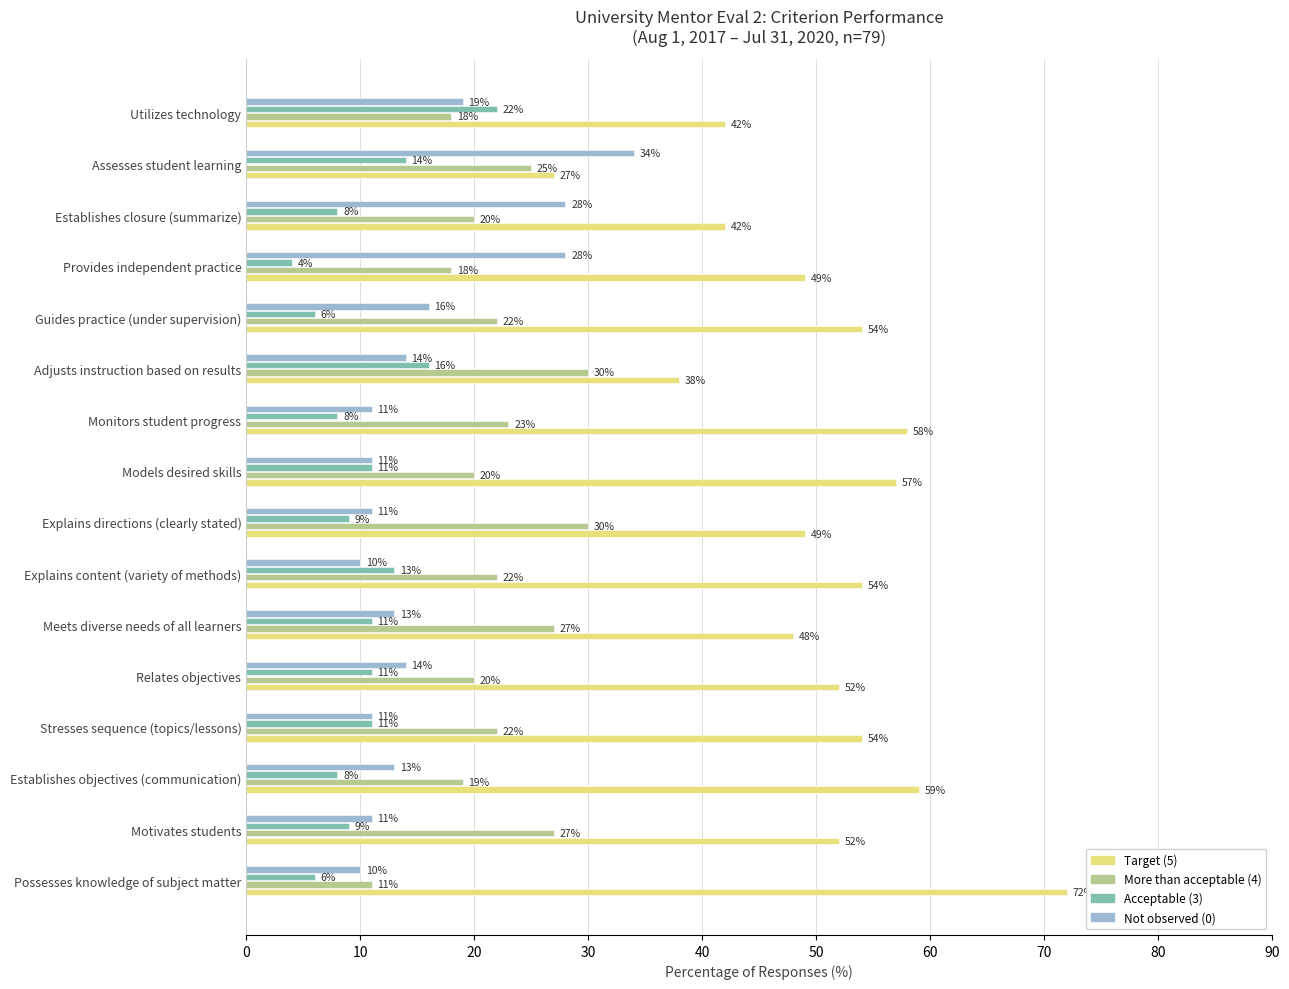

Is it true that More than acceptable (4) equals 30 at Explains directions (clearly stated)?

True